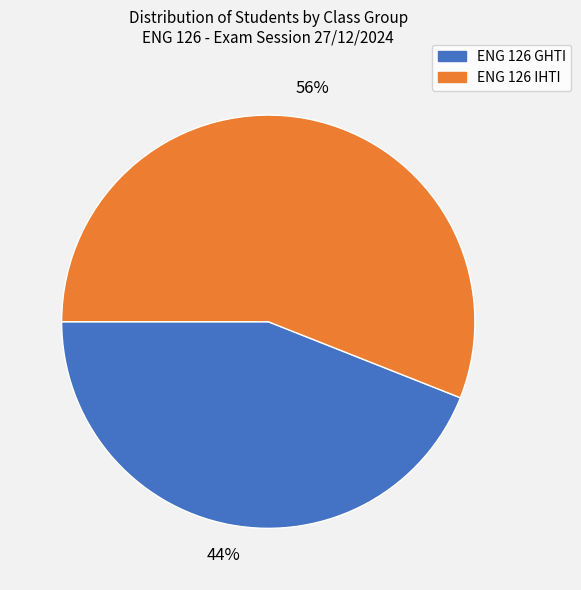

Rank the categories by value from lowest to highest.

ENG 126 GHTI, ENG 126 IHTI